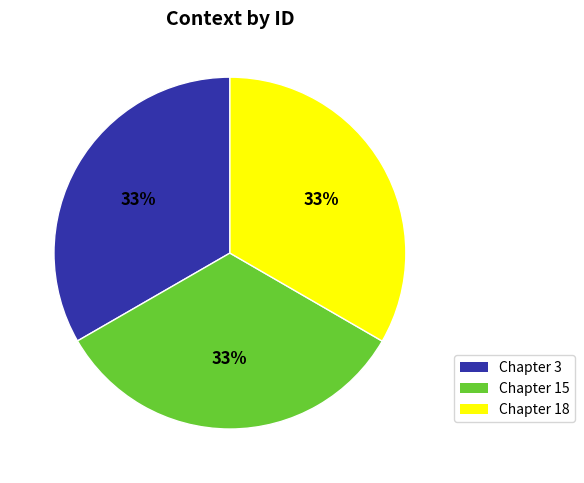

To the nearest percent, what percentage of the pie is Chapter 3?

33%